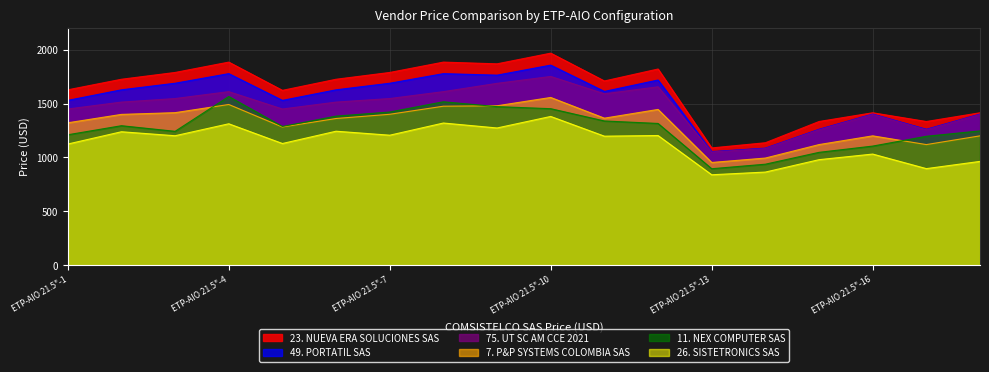

What value does the 7. P&P SYSTEMS COLOMBIA SAS series have at ETP-AIO 21.5"-14, to the nearest 10?

990